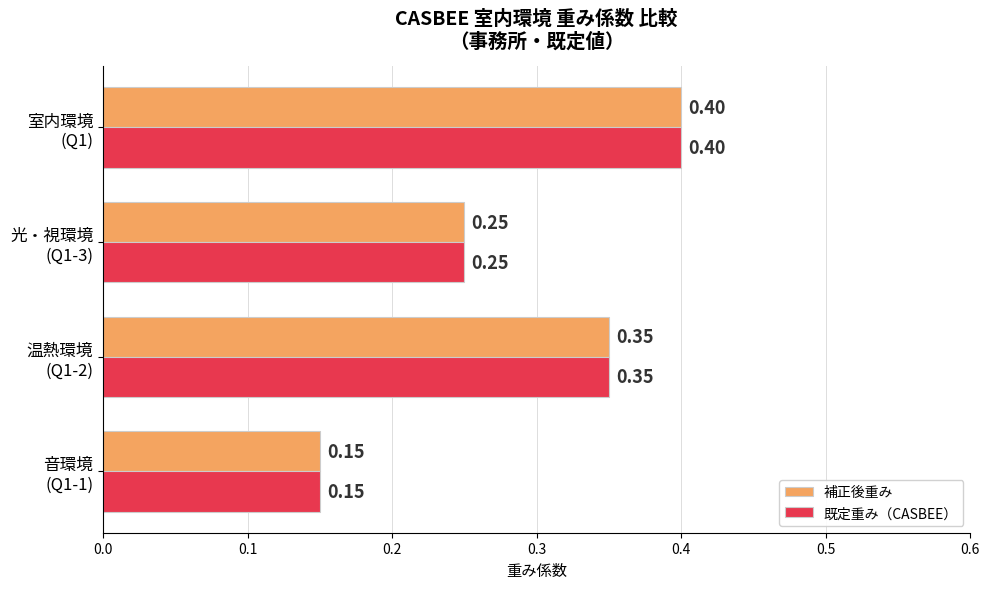

What is the greatest value displayed?

0.4